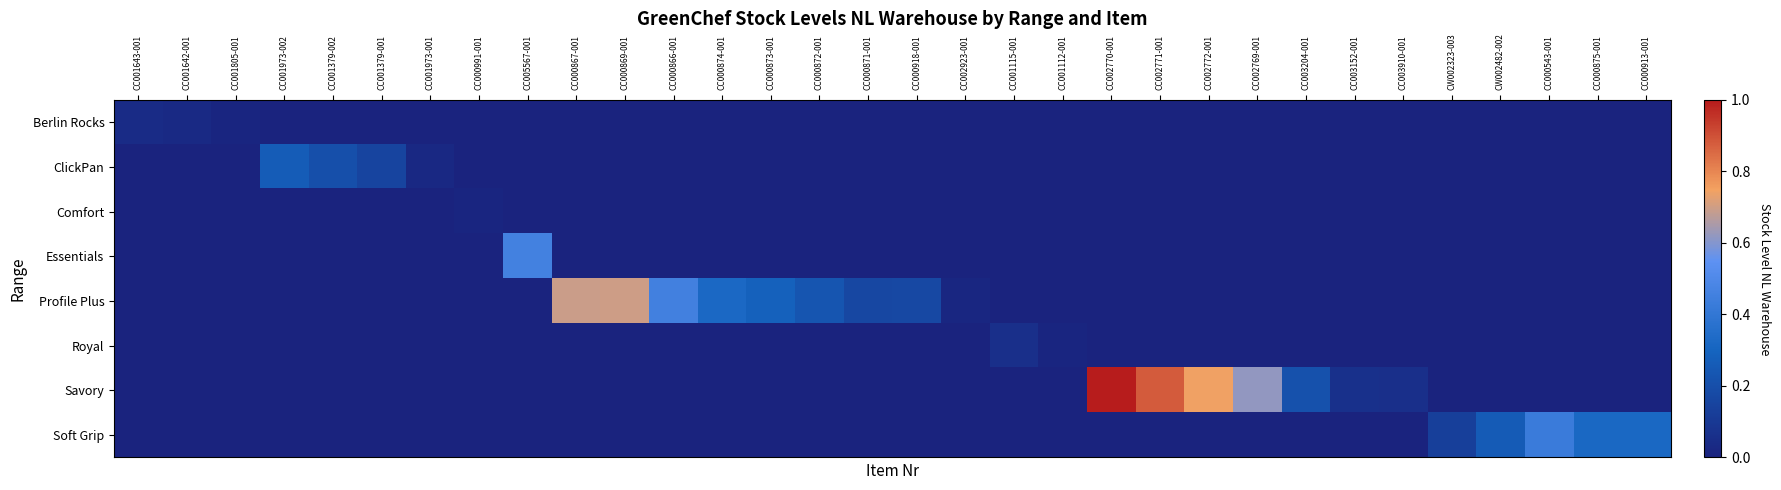

Between CC001805-001 and CW002482-002, which series saw the biggest shift?

Soft Grip